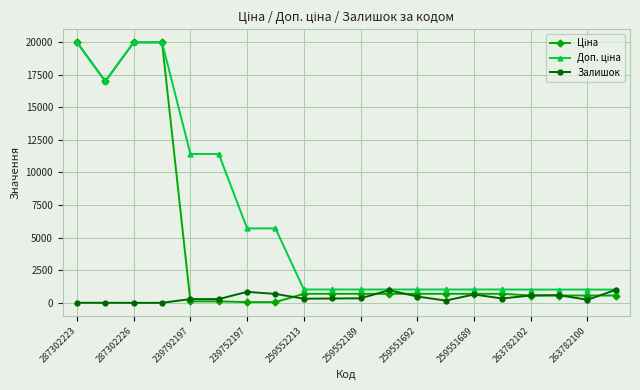

What is the greatest value displayed?

19964.2